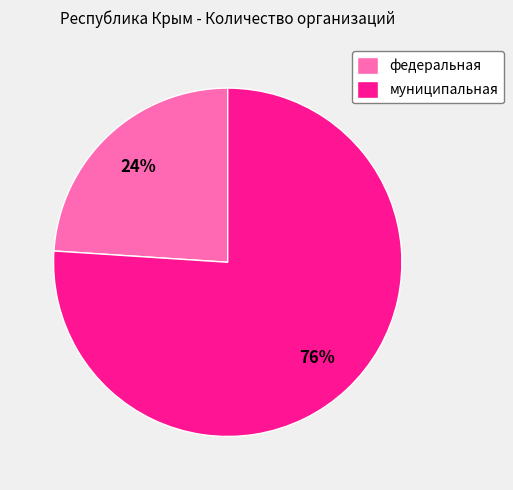

How many slices are in this pie chart?

2